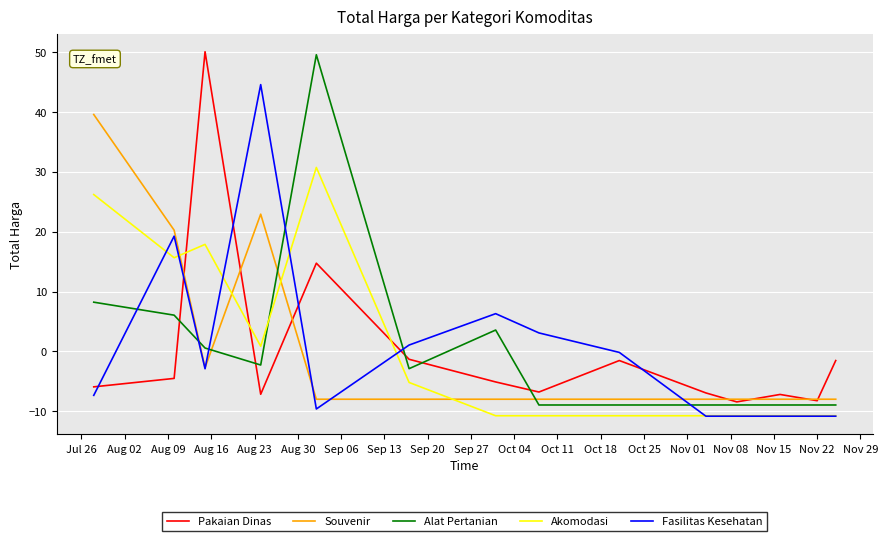

What is the maximum value for Akomodasi?

30.7